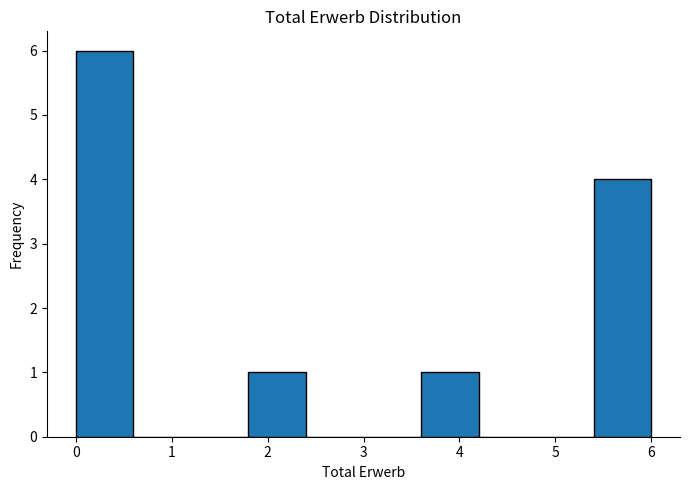

Reading left to right, transcribe this chart: for each bar, give the range it covers on the x-axis and its height. The values are not printed on the chart, so give them approximately, as read against the axis.

0.0 to 0.6: 6
0.6 to 1.2: 0
1.2 to 1.8: 0
1.8 to 2.4: 1
2.4 to 3.0: 0
3.0 to 3.6: 0
3.6 to 4.2: 1
4.2 to 4.8: 0
4.8 to 5.4: 0
5.4 to 6.0: 4